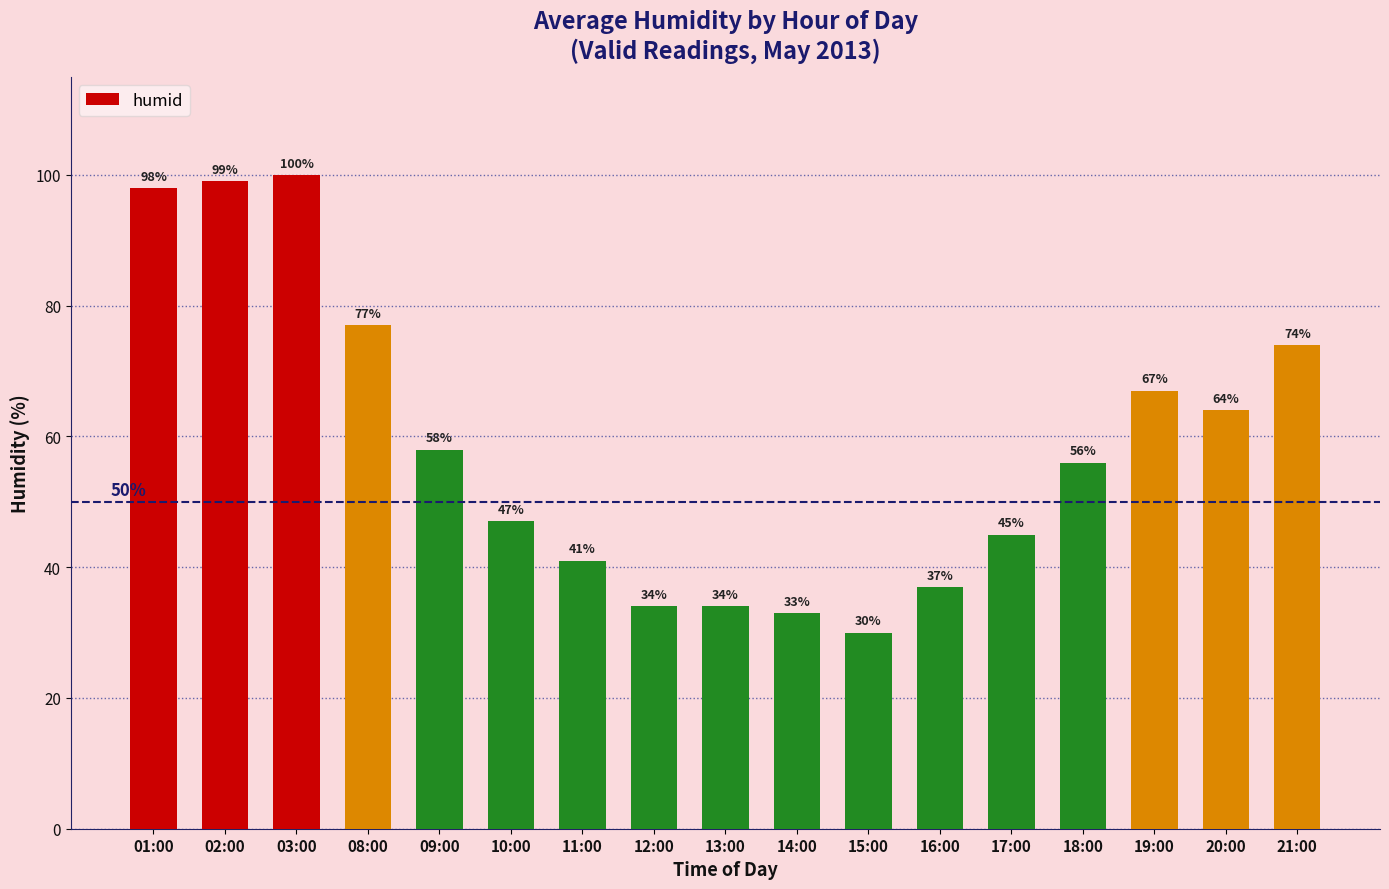

What is the difference between the maximum and minimum values?

70